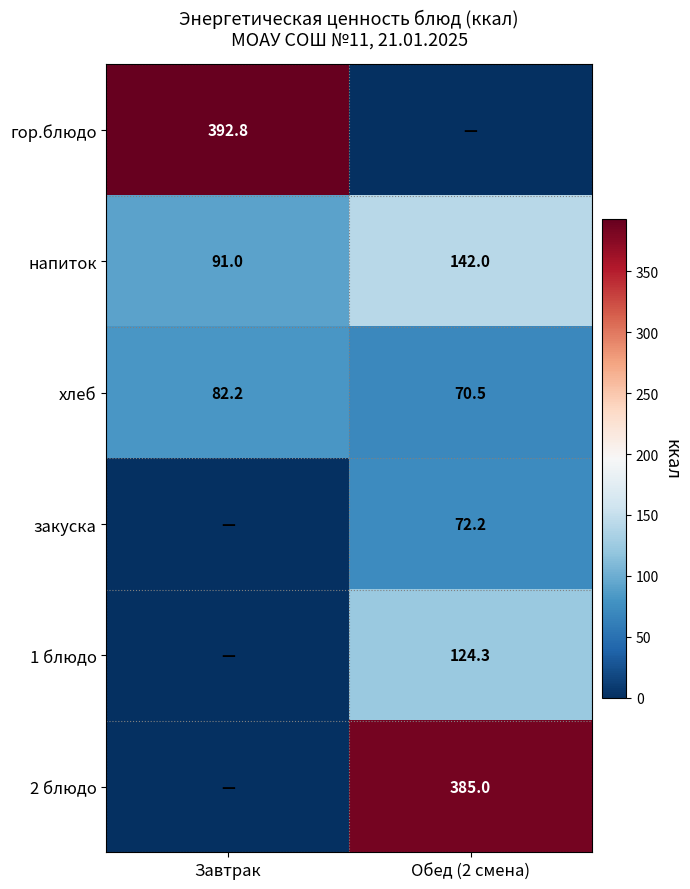

What is the lowest value of the напиток series?

91.0